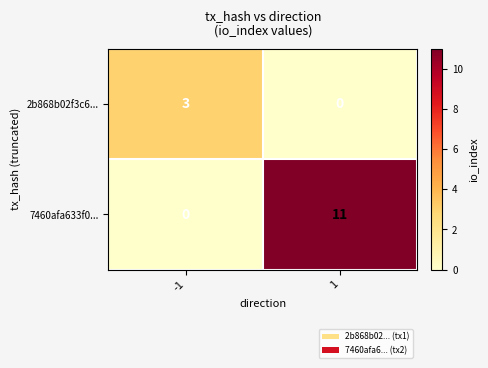

What is the total value across all series at -1?

3